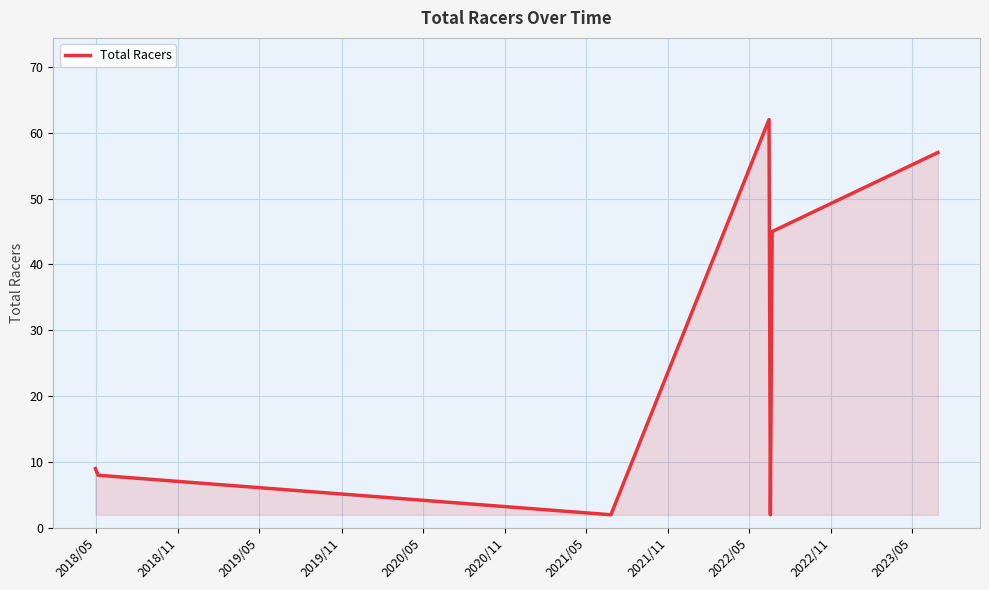

How many interior local peaks (higher than both neighbors) does the data have?

1